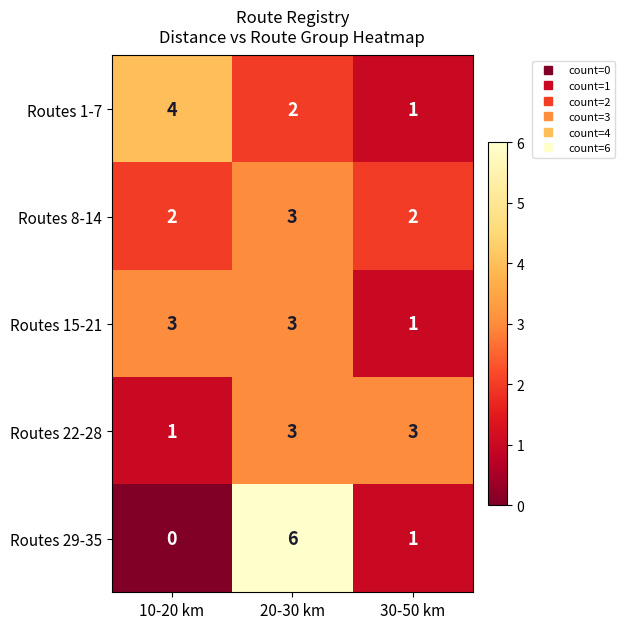

At which category does the chart reach its minimum across all series?

10-20 km